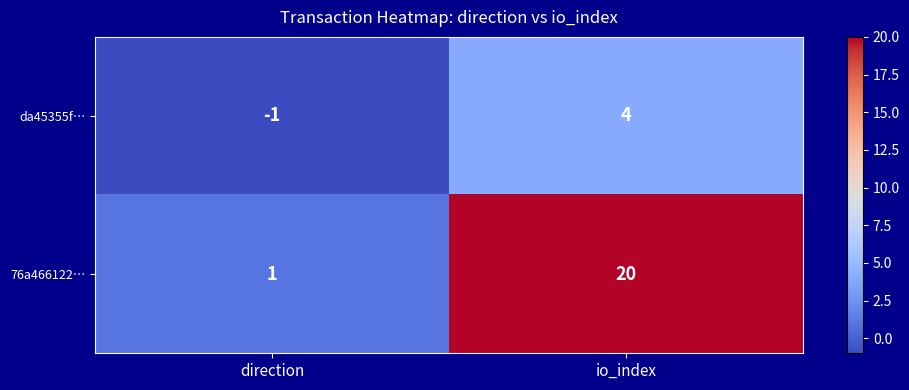

Is it true that 76a466122… equals 20 at io_index?

True